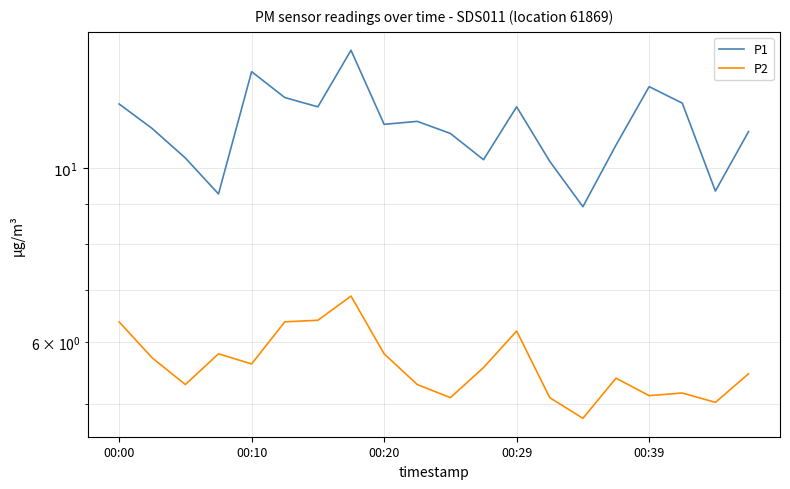

How many lines are shown in the chart?

2